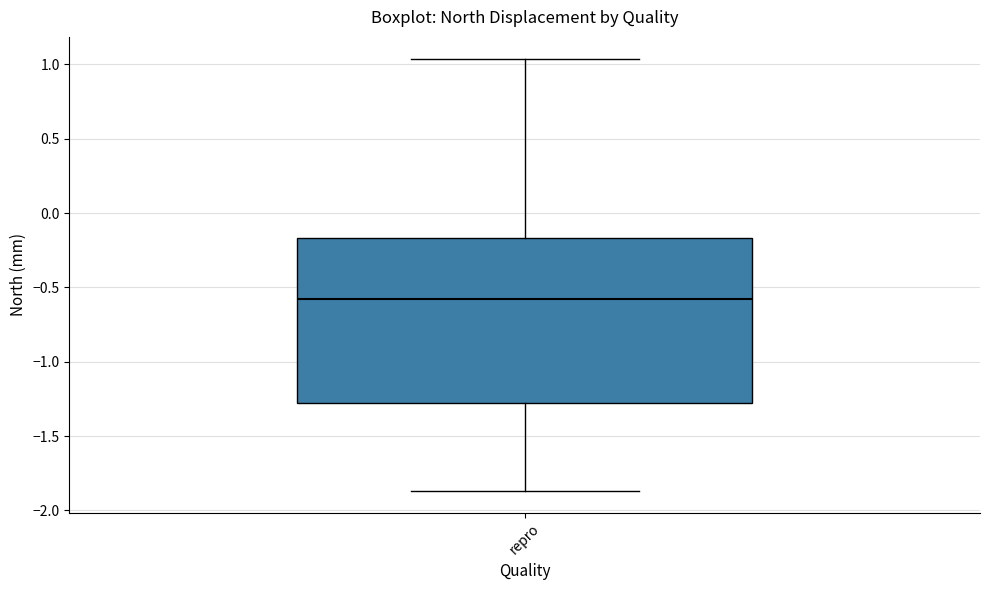

Transcribe this box plot: give where the median line is, the range the box spans, and where the two whiskers end, as read against the y-axis. The values are not printed on the chart, so give them approximately, as read against the axis.

median -0.60, box -1.30 to -0.15, whiskers -1.85 to 1.05